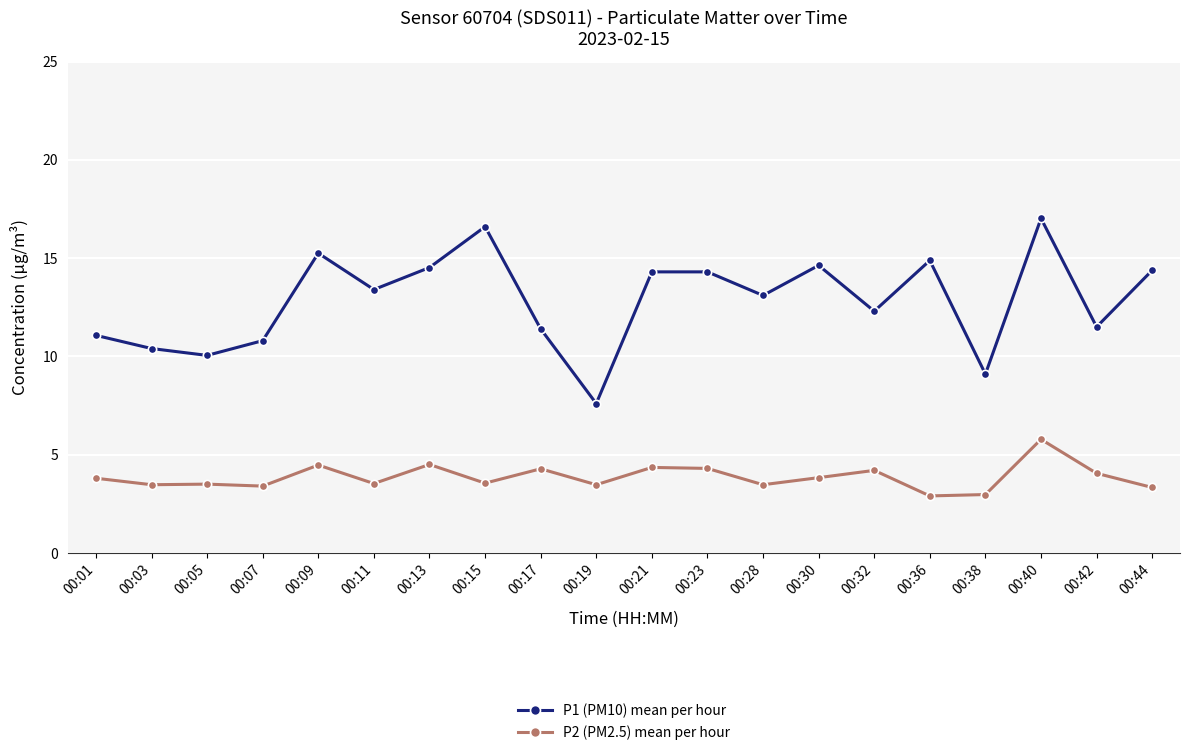

Which series has the largest range (max minus min)?

P1 (PM10) mean per hour